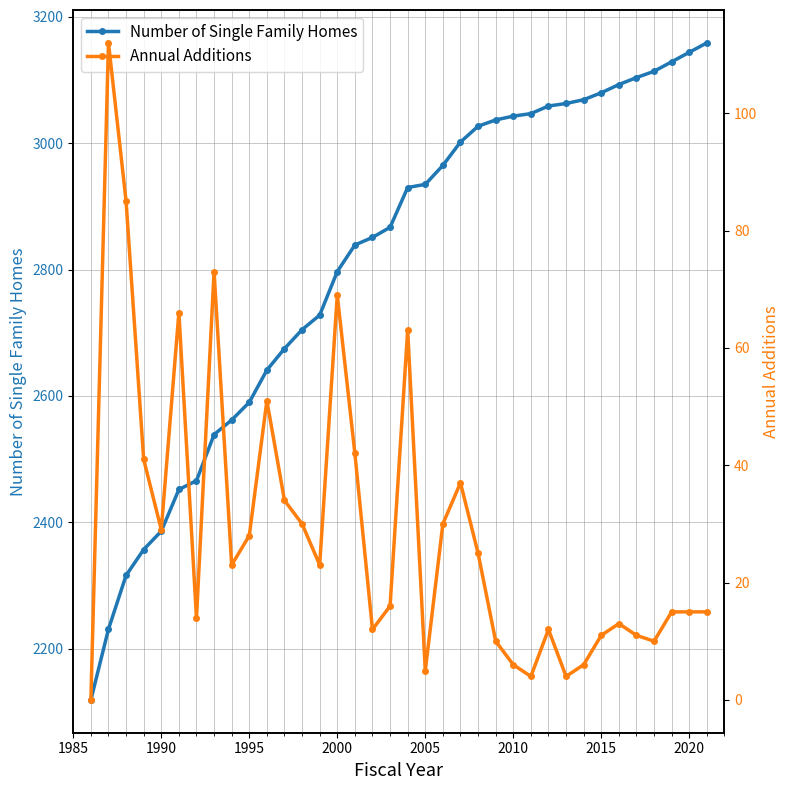

What is the sum of all Annual Additions values?

1040